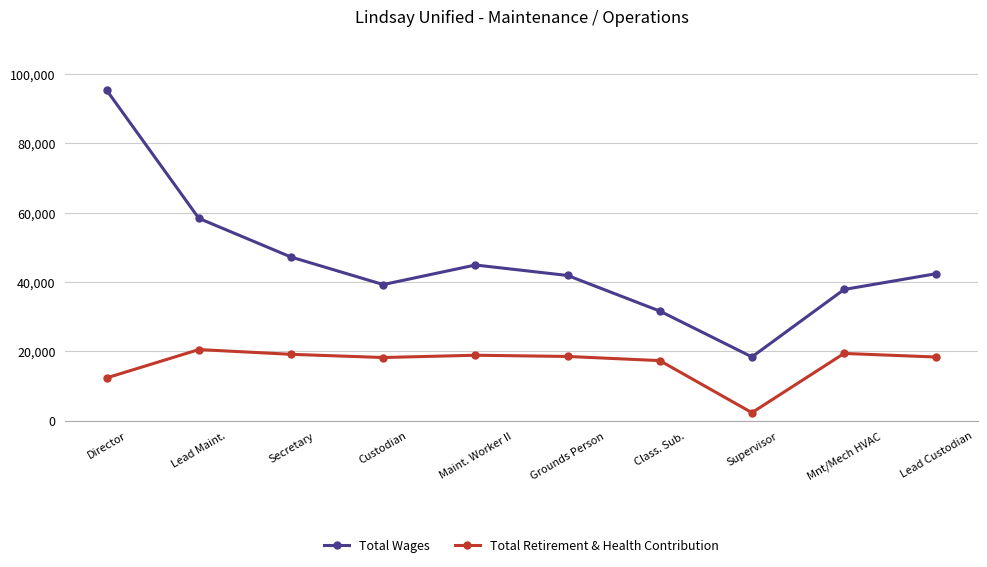

Between Director and Mnt/Mech HVAC, which series saw the biggest shift?

Total Wages